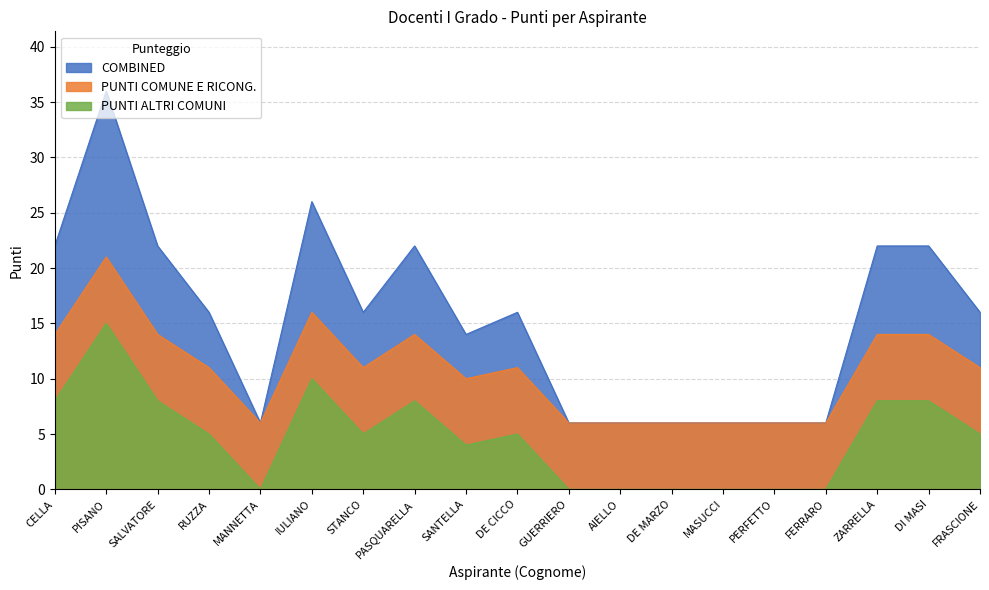

True or false: PUNTI COMUNE E RICONG. and COMBINED intersect in this chart.

False